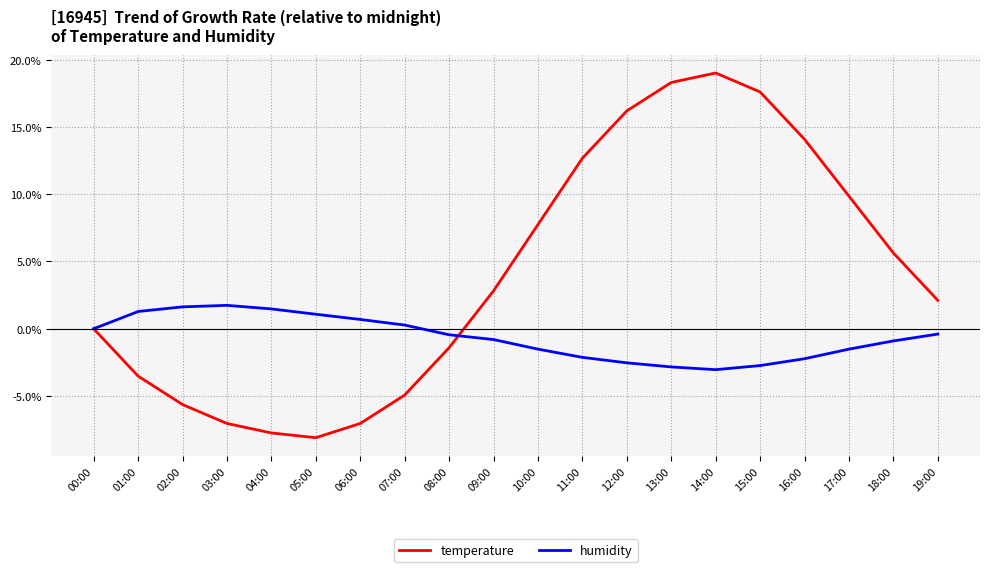

What position from the right is 03:00?

17